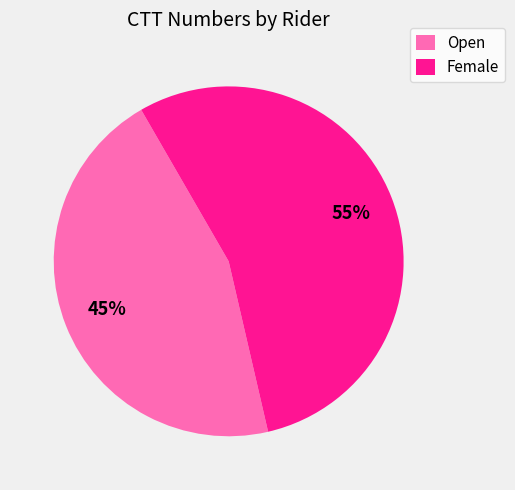

Which has a higher value, Open or Female?

Female